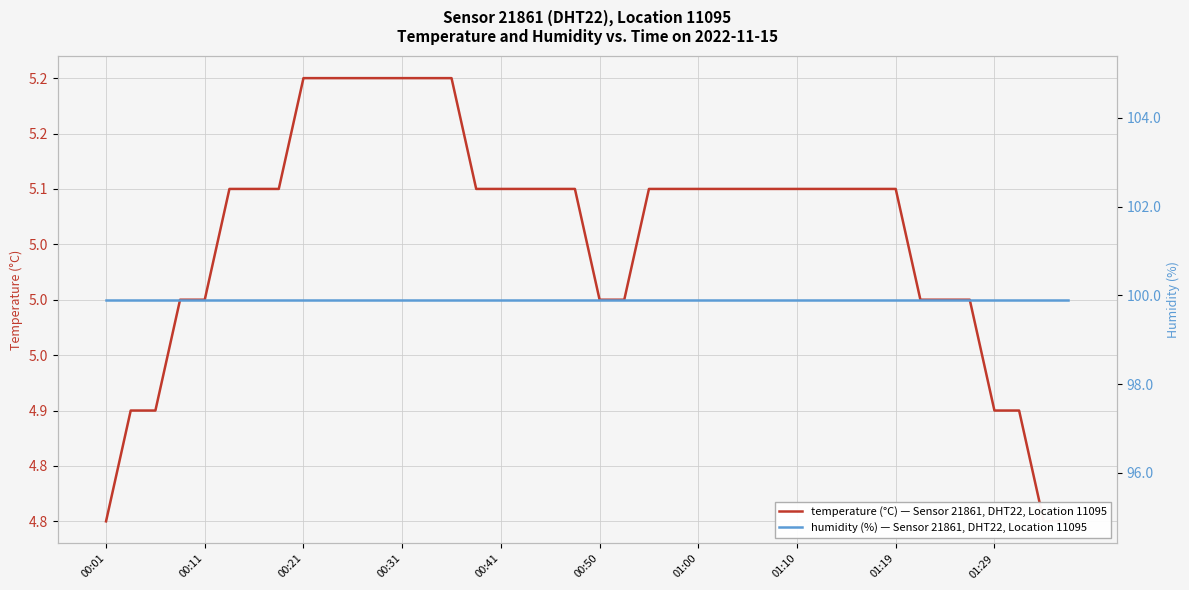

Which has a higher value, 25 or 22?

25